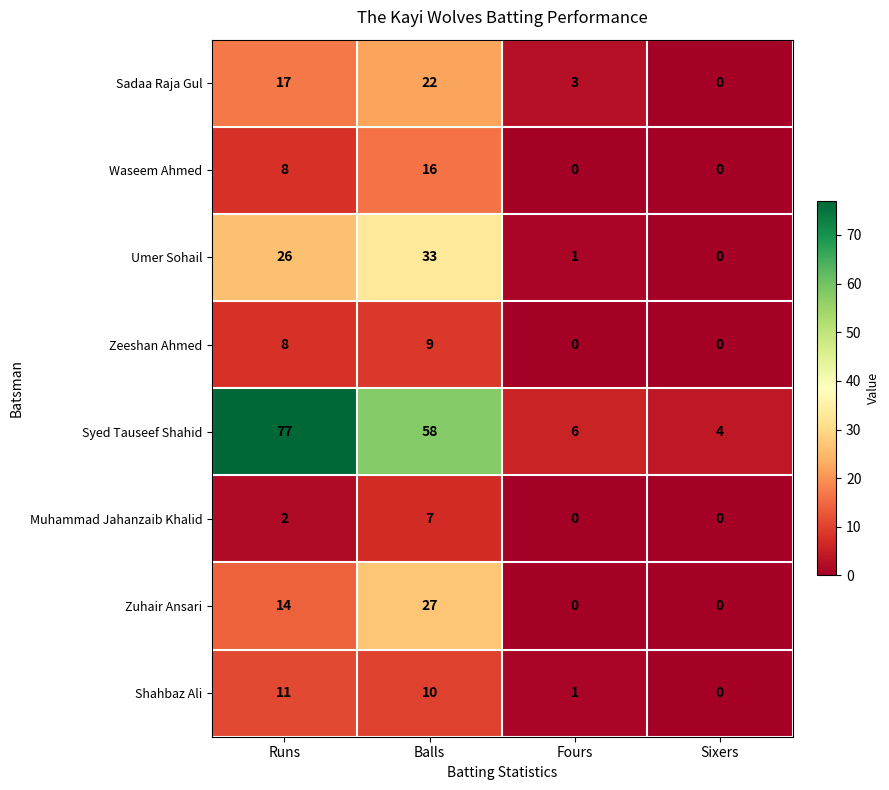

What is the difference between the second highest and minimum values in the Waseem Ahmed series?

8